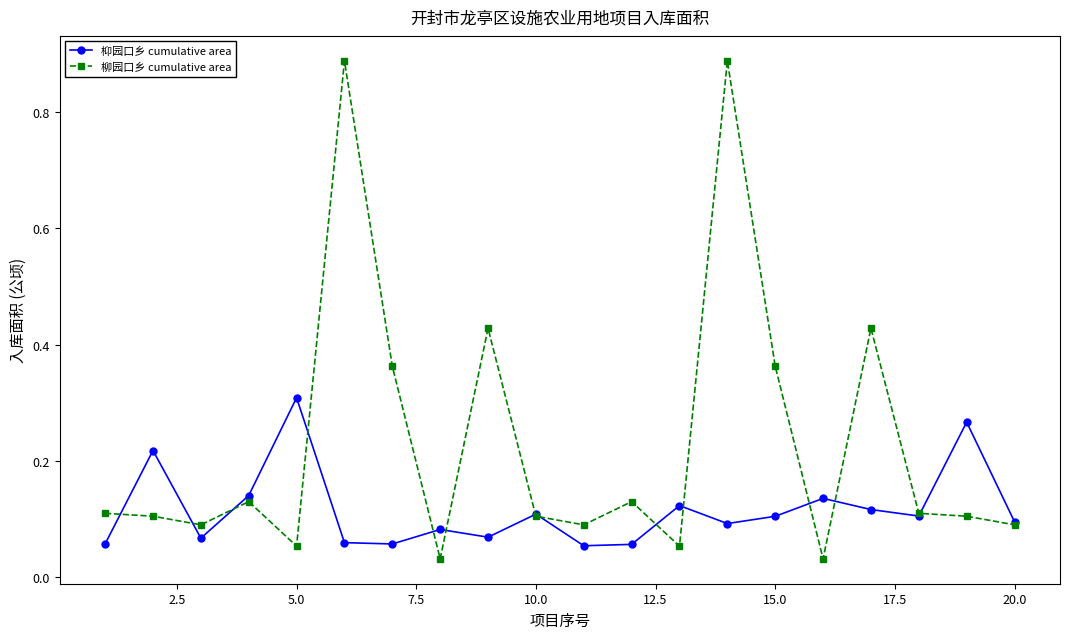

At how many categories does at least one series exceed 0?

20